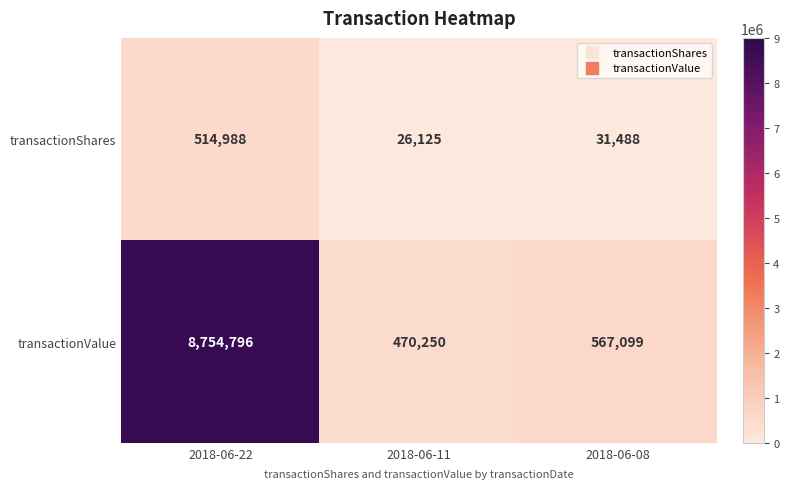

Where is transactionValue nearest to the value 4612523?

2018-06-08